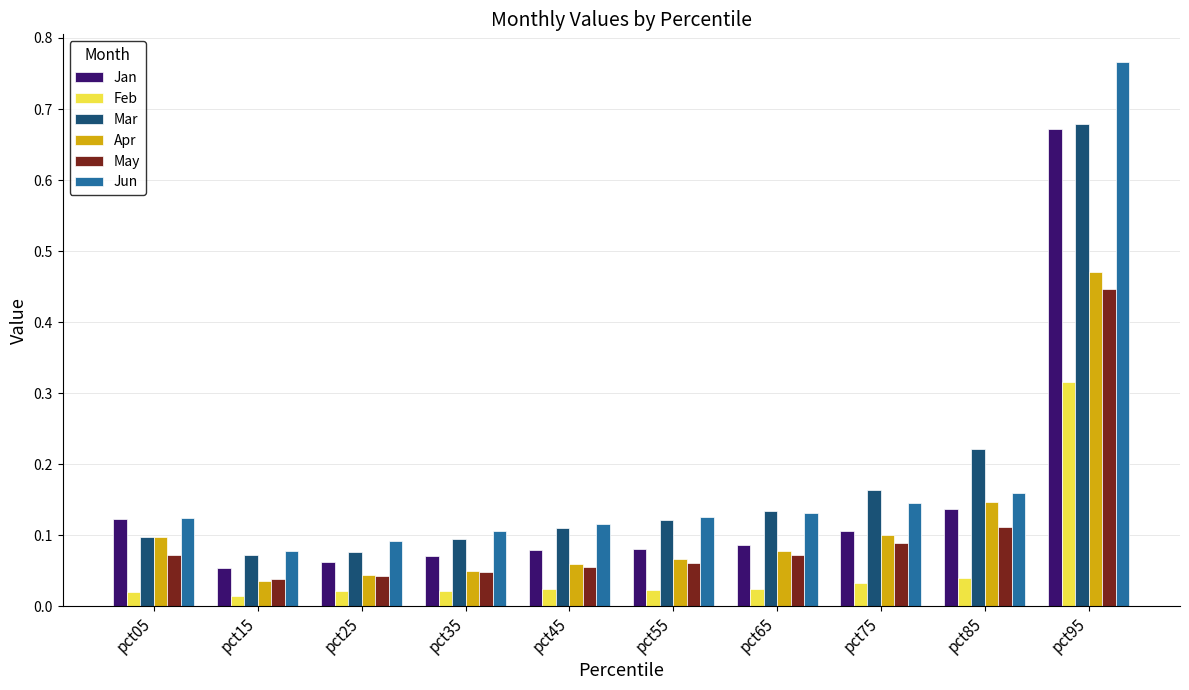

Which label corresponds to the largest value in the chart?

pct95